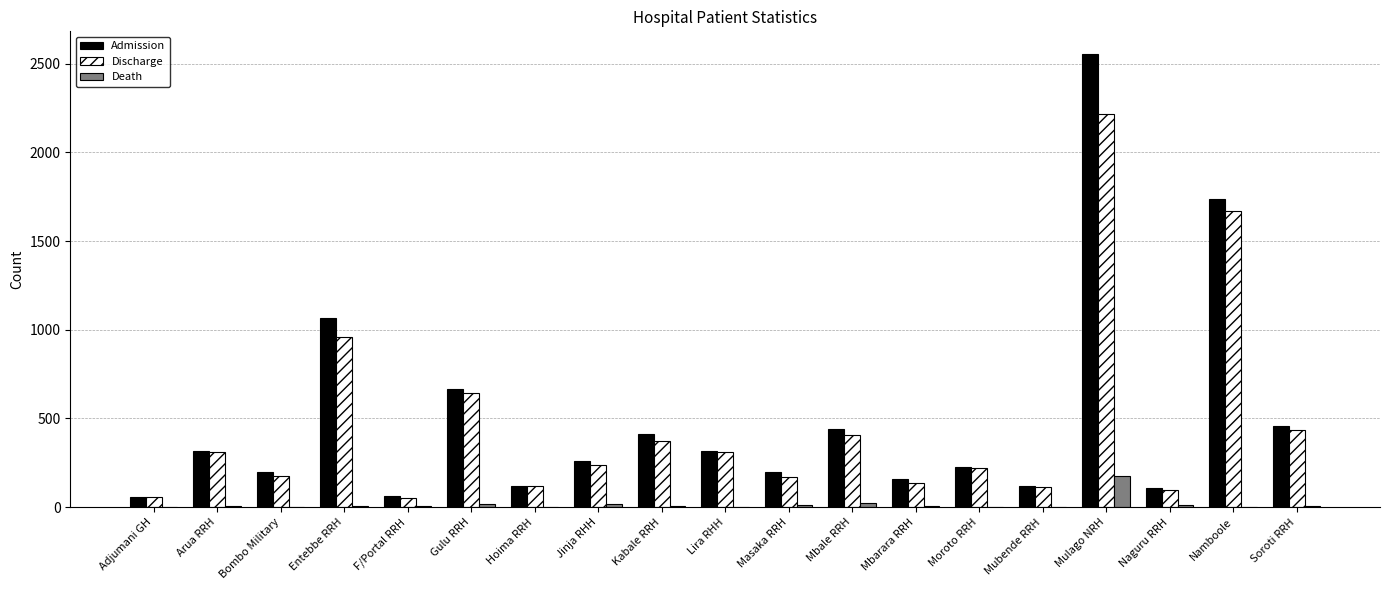

How many data points does each series have?

19